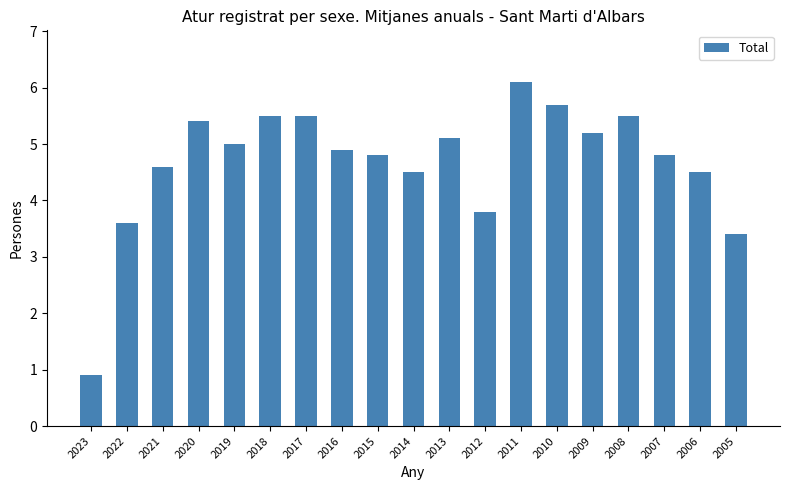

At which label does the data first exceed 4?

2021